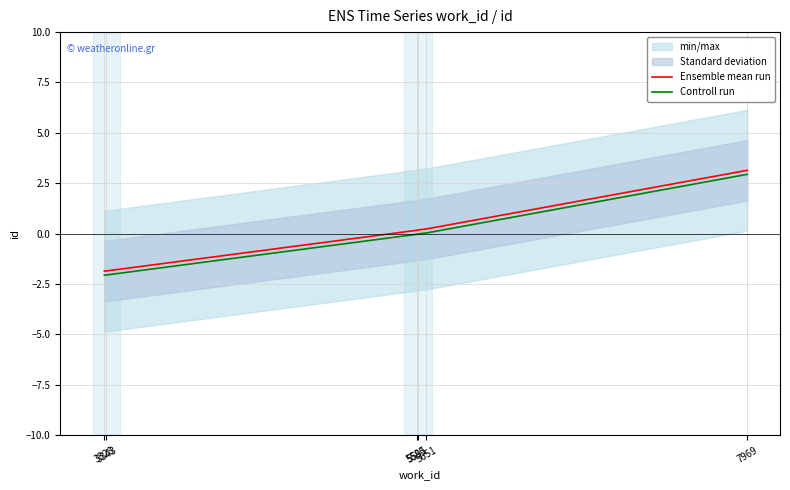

What is the smallest value displayed?

-2.1